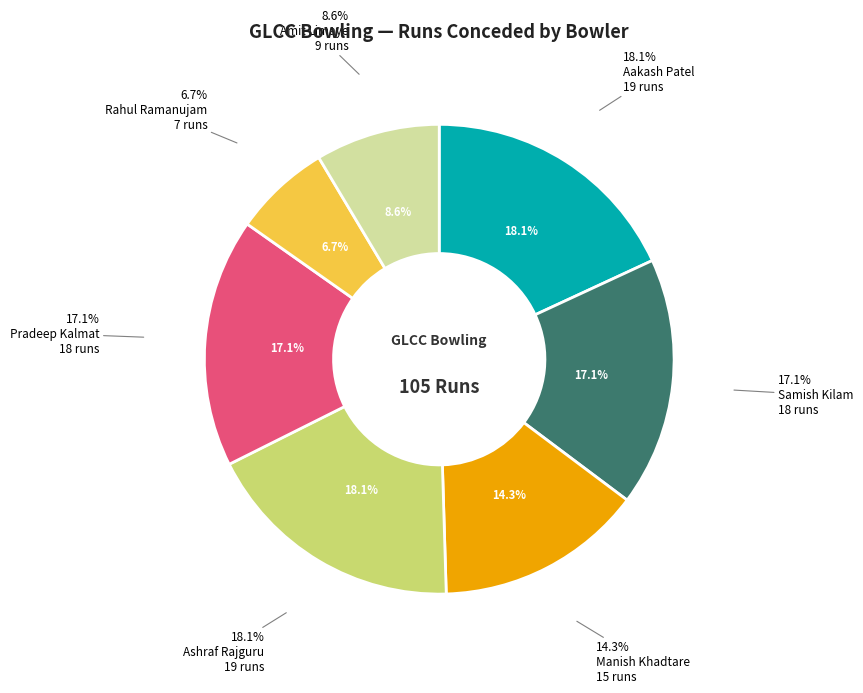

The Rahul Ramanujam slice represents 1% of the pie. True or false?

False